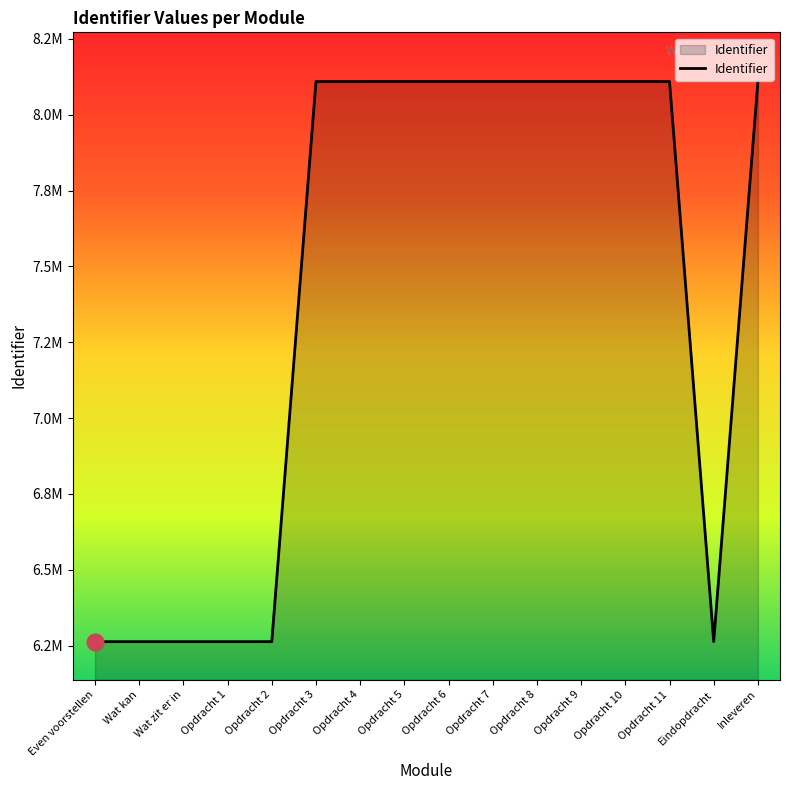

What is the difference between the values at Opdracht 3 and Even voorstellen?

1845876